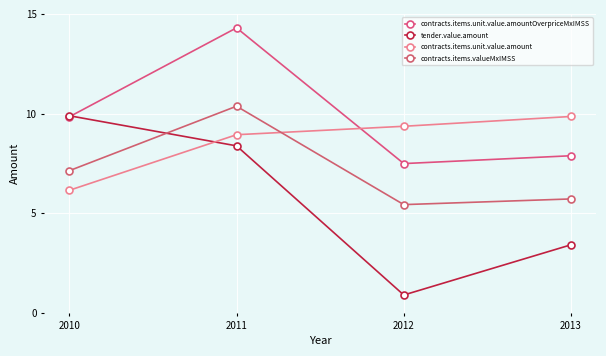

Which series ends up on top after the final intersection of contracts.items.unit.value.amount and contracts.items.valueMxIMSS?

contracts.items.unit.value.amount